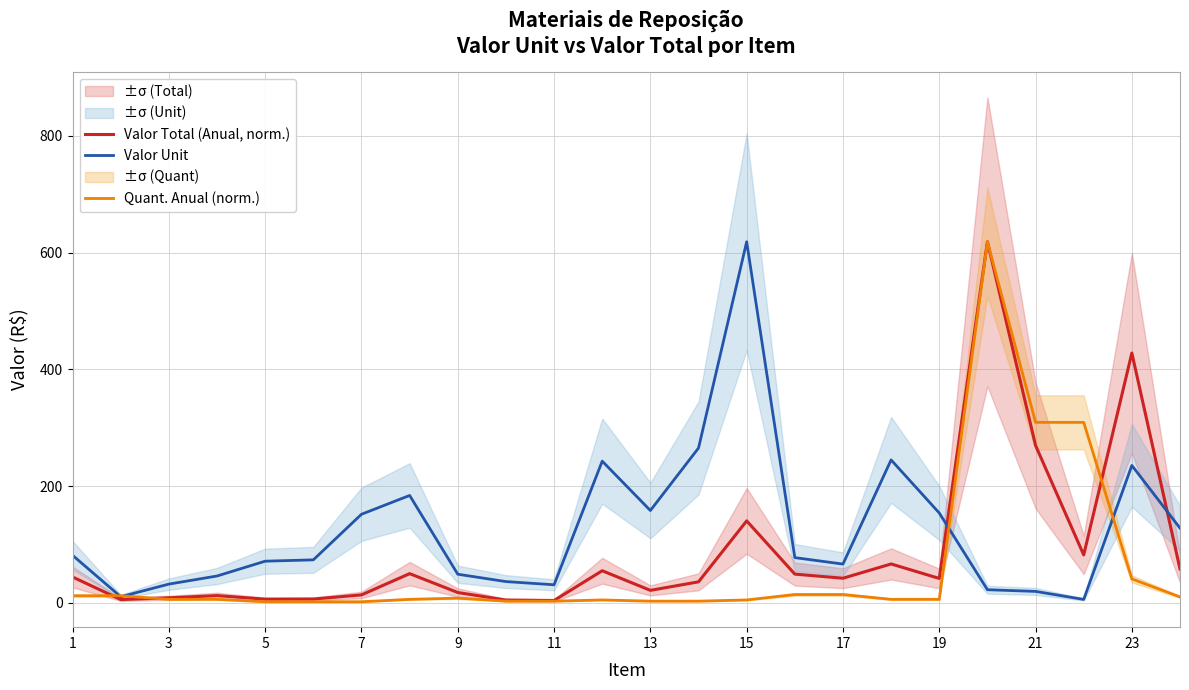

How many series are shown in this chart?

3